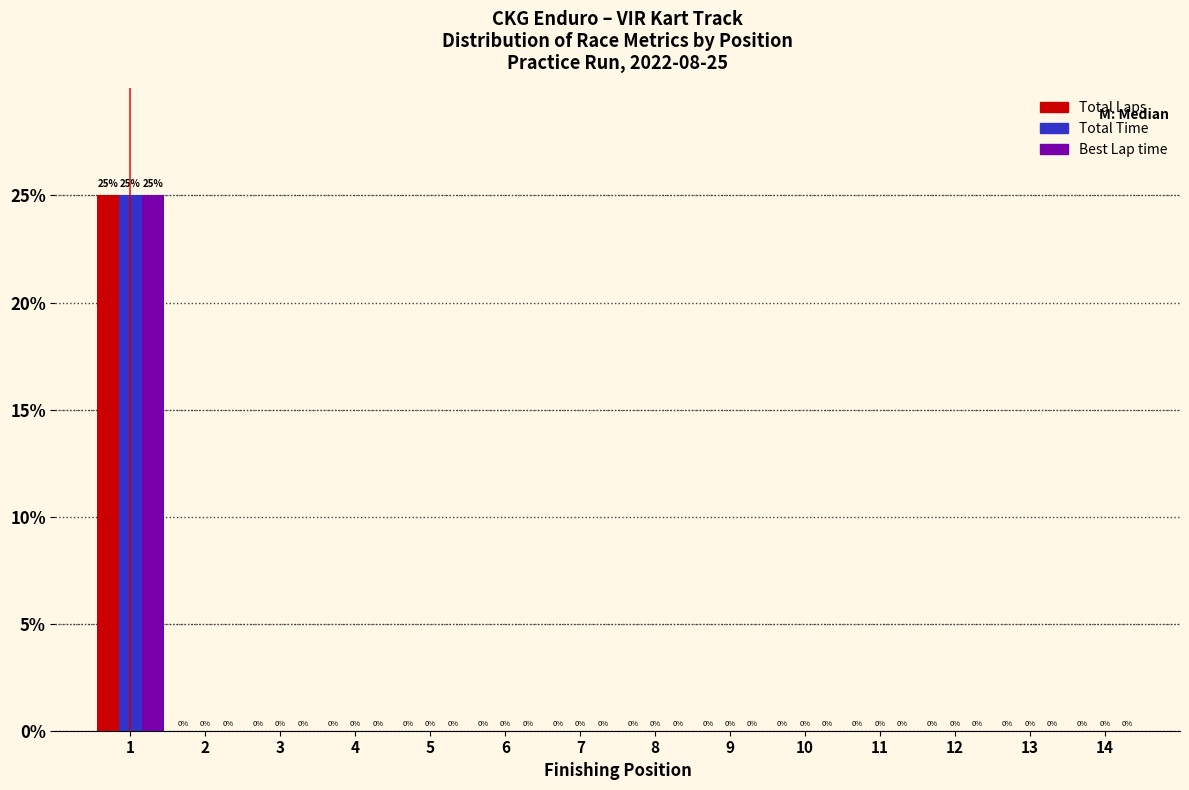

Reading left to right, transcribe all the data shown in this chart.

Total Laps: 1=25	2=0	3=0	4=0	5=0	6=0	7=0	8=0	9=0	10=0	11=0	12=0	13=0	14=0
Total Time: 1=25	2=0	3=0	4=0	5=0	6=0	7=0	8=0	9=0	10=0	11=0	12=0	13=0	14=0
Best Lap time: 1=25	2=0	3=0	4=0	5=0	6=0	7=0	8=0	9=0	10=0	11=0	12=0	13=0	14=0